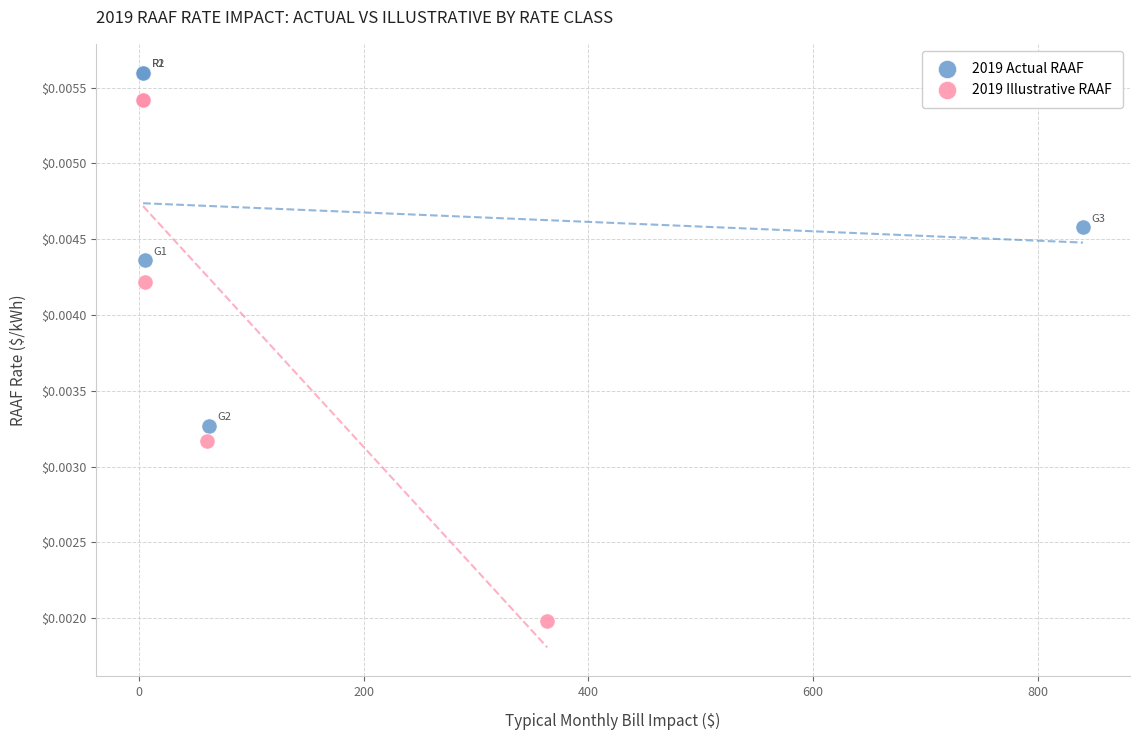

Which series has the largest Y range (max minus min)?

2019 Illustrative RAAF